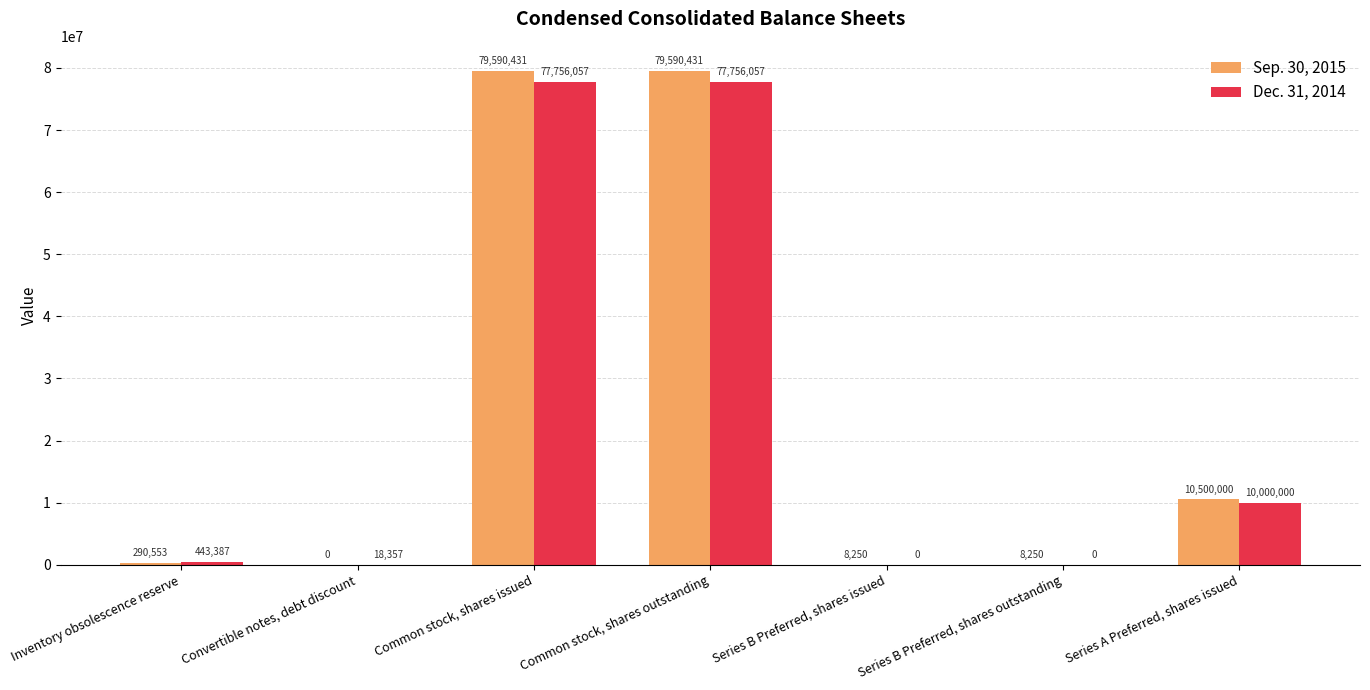

Is it true that Sep. 30, 2015 equals 0 at Convertible notes, debt discount?

True